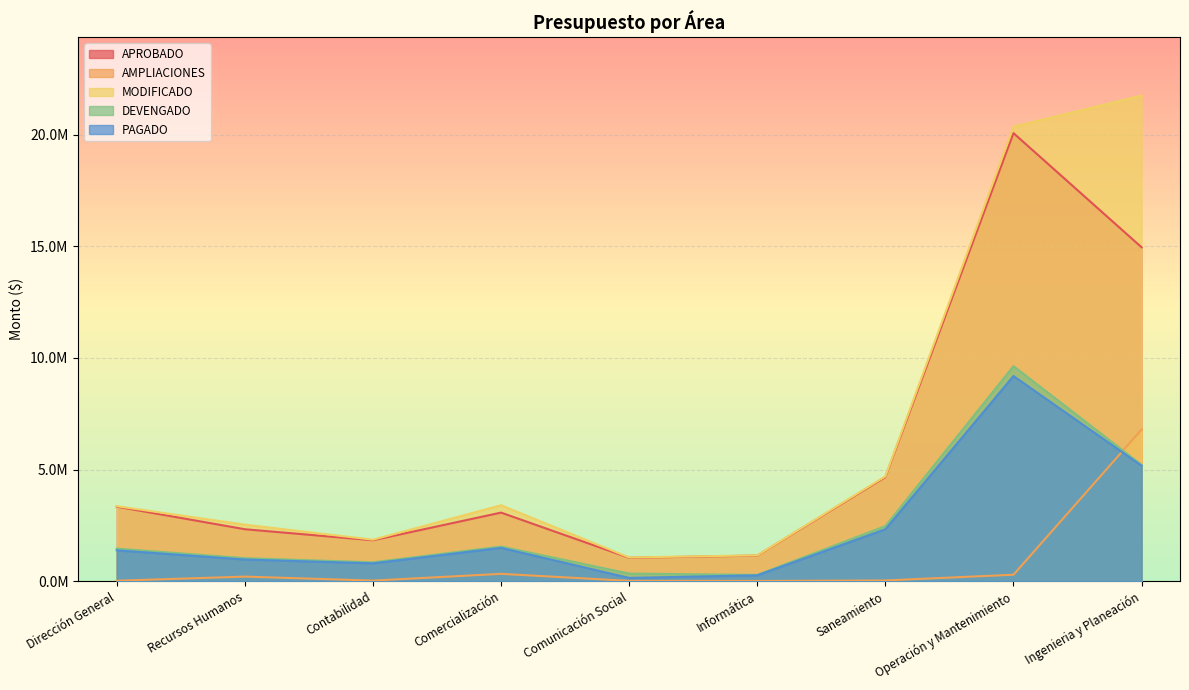

Which series has the largest range (max minus min)?

MODIFICADO